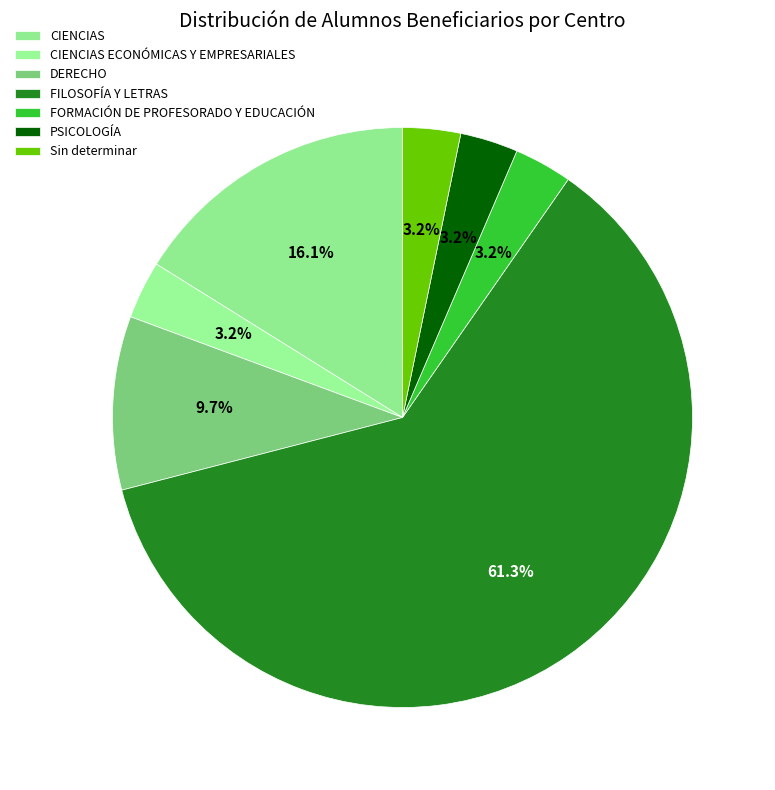

To the nearest percent, what percentage of the pie is FILOSOFÍA Y LETRAS?

61%